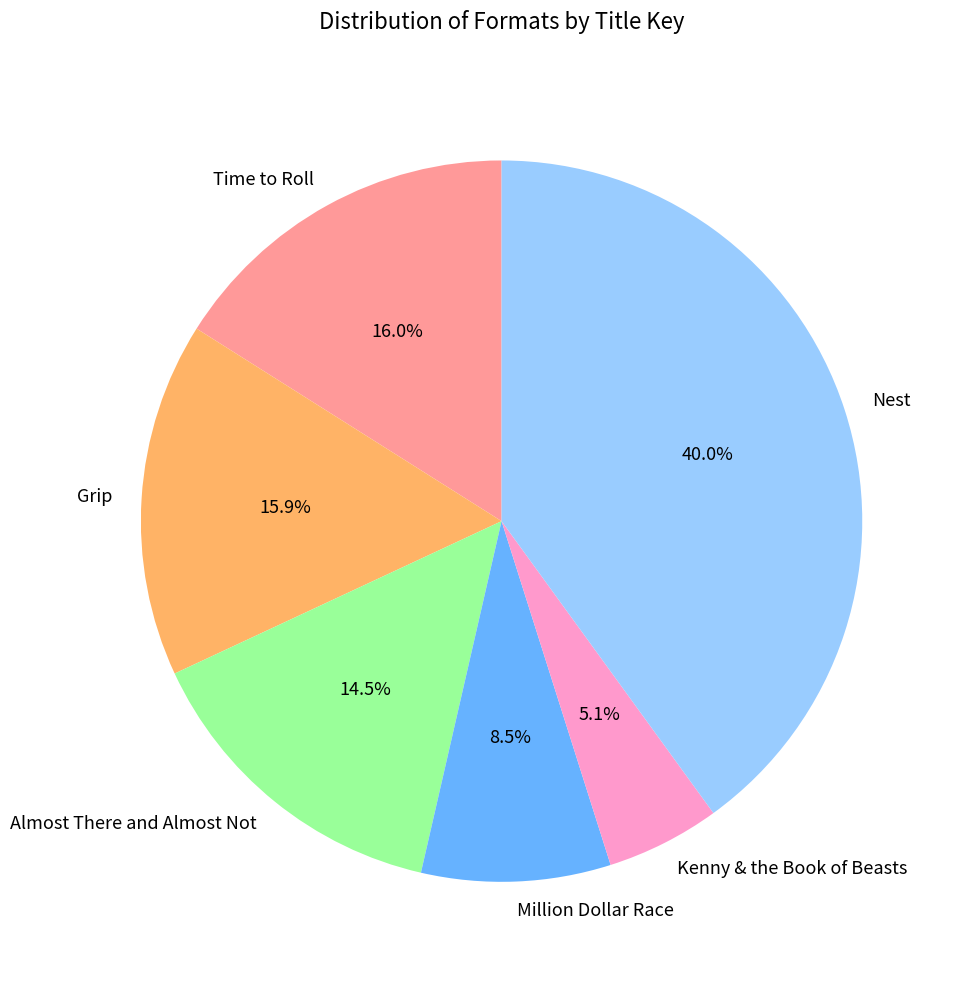

How many slices are in this pie chart?

6